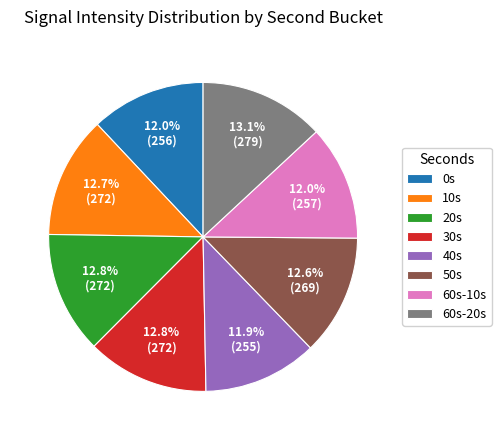

How many segments does this pie chart have?

8